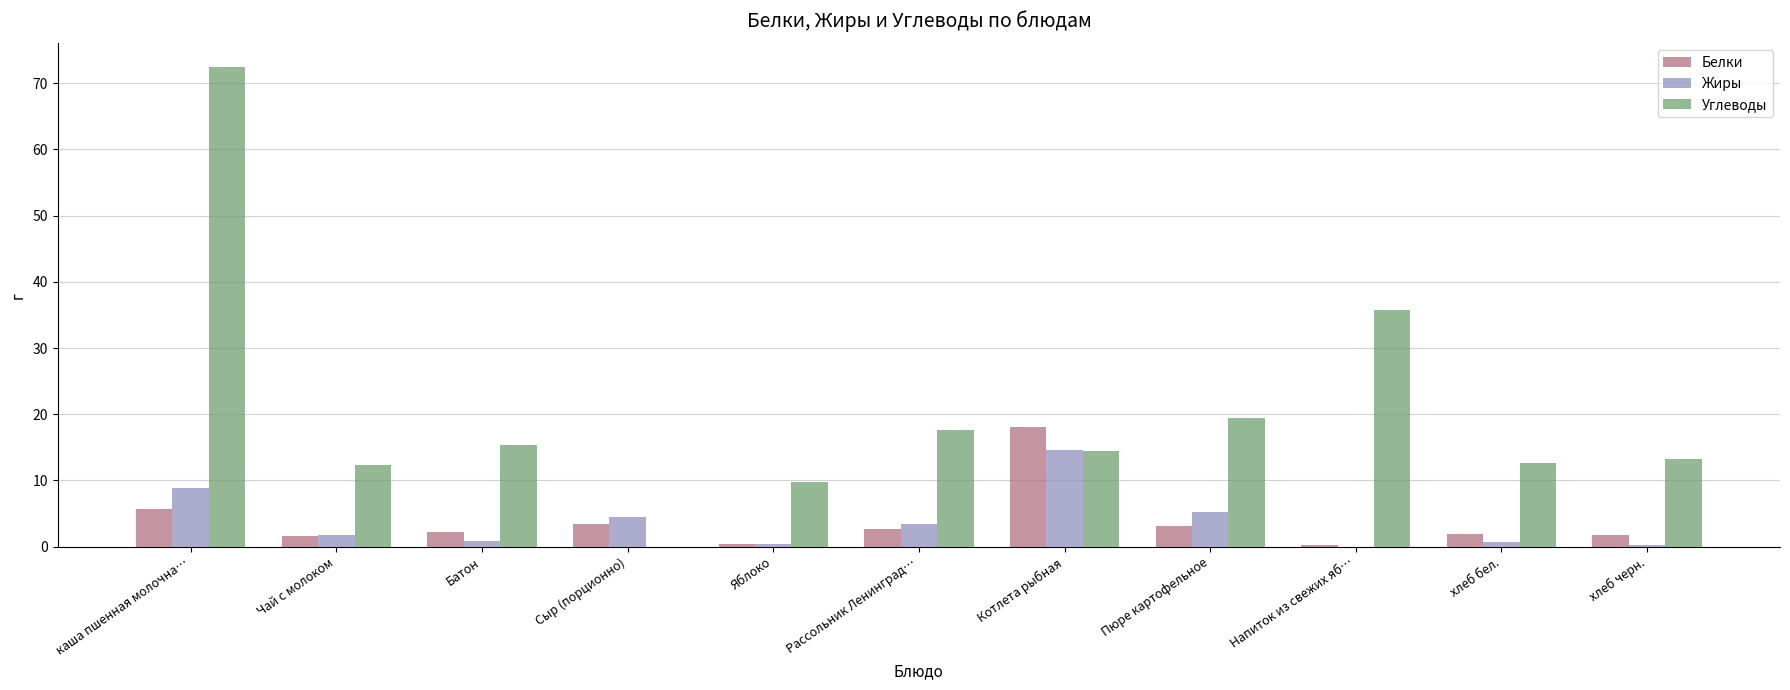

Where does the Жиры series first go above 1?

каша пшенная молочна…